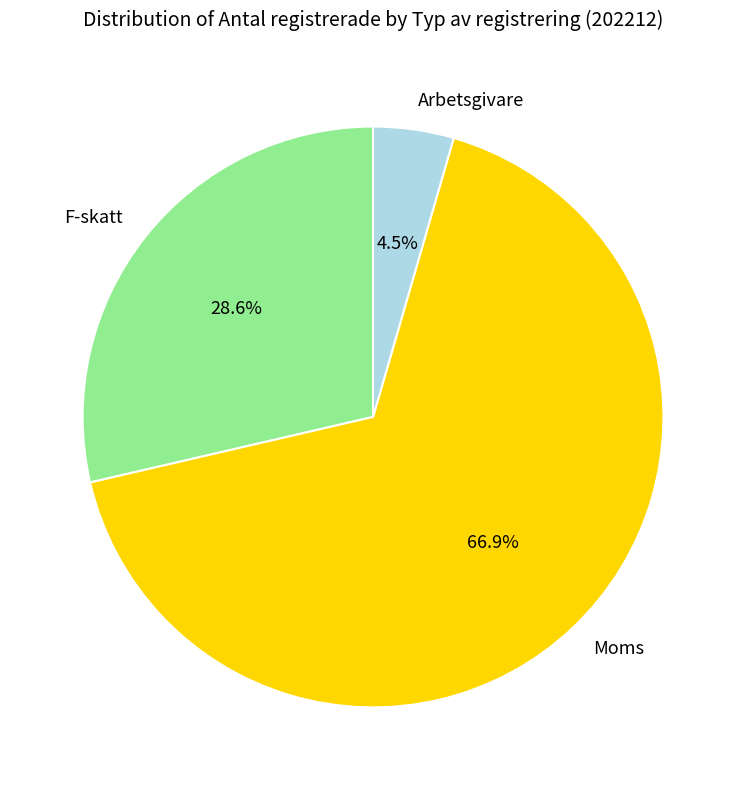

Which has a higher value, Arbetsgivare or F-skatt?

F-skatt